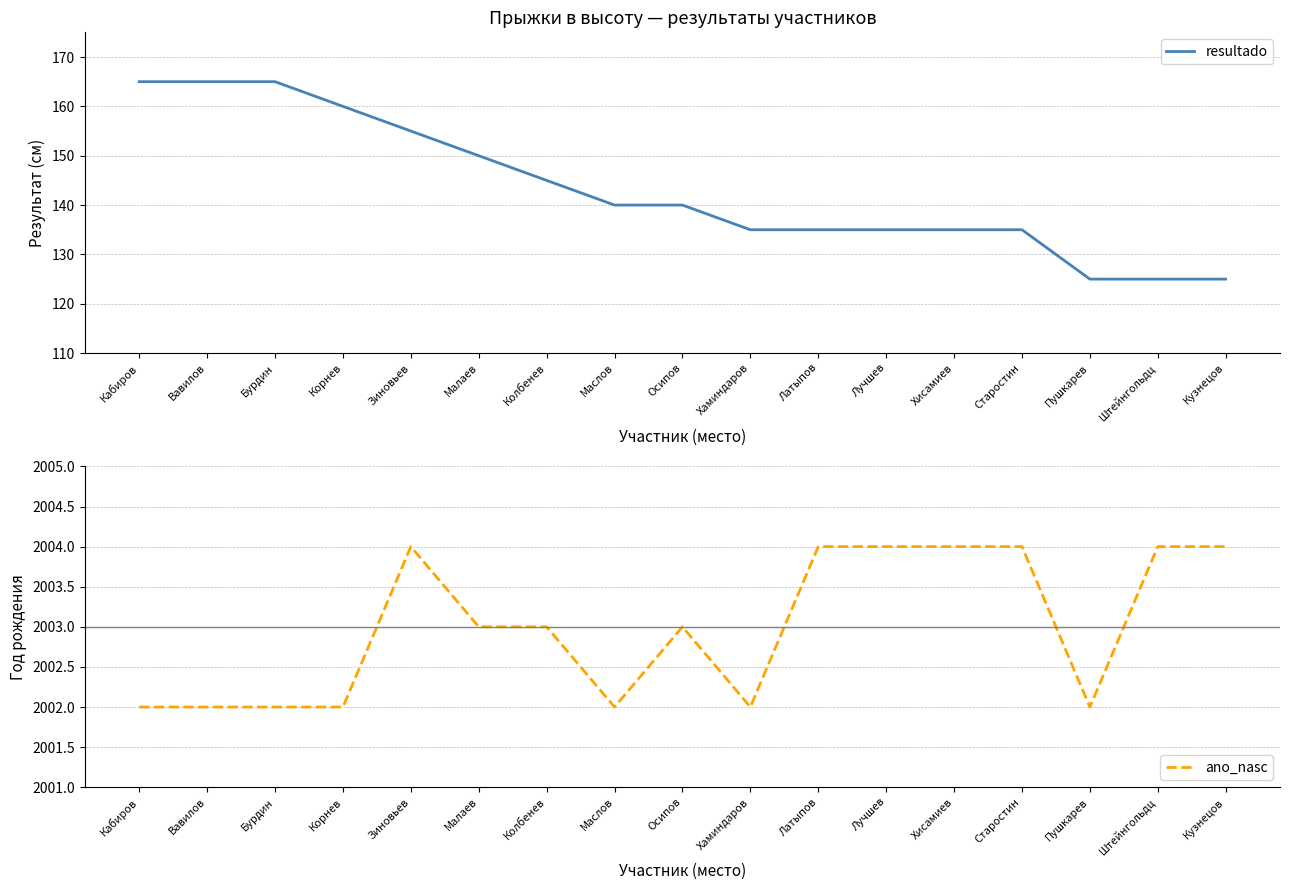

What is the sum of all resultado values?

2435